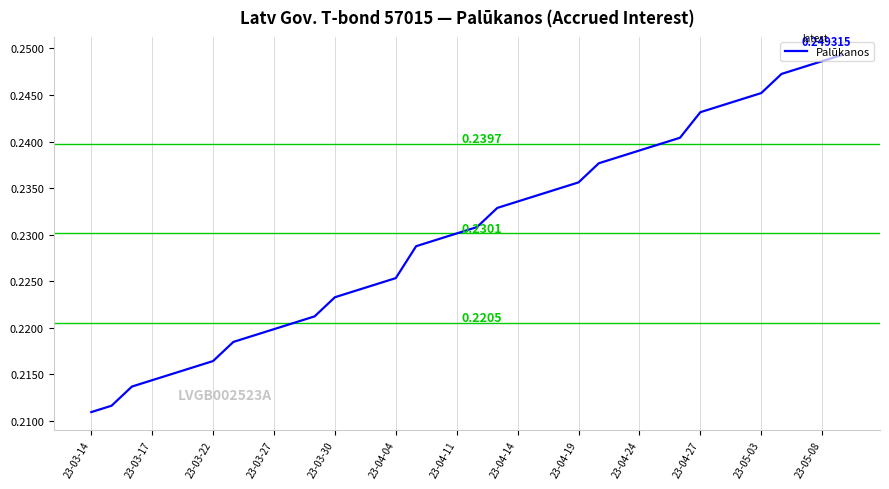

What is the greatest value displayed?

0.2